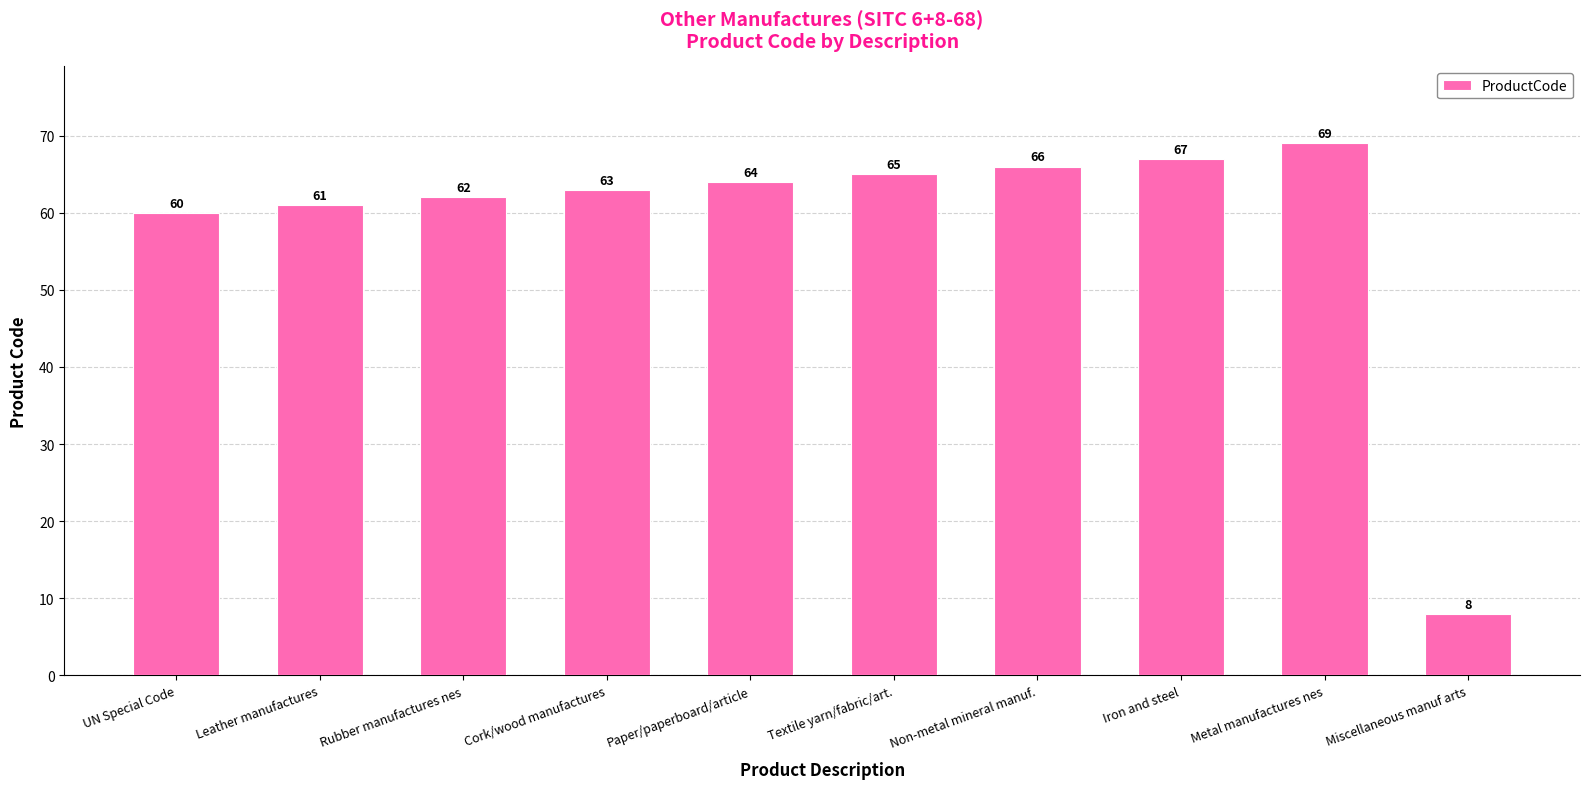

What is the maximum value shown in the chart?

69